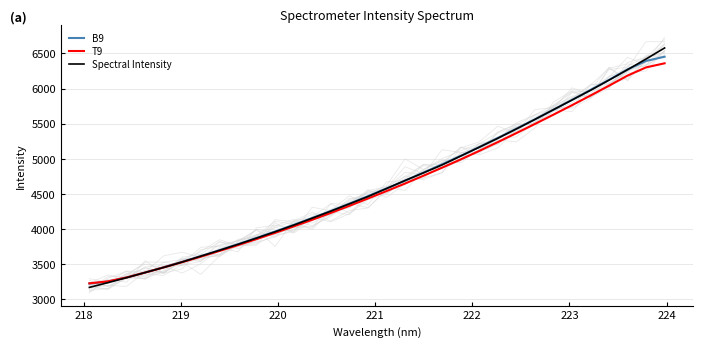

What is the lowest value of the T9 series?

3227.6